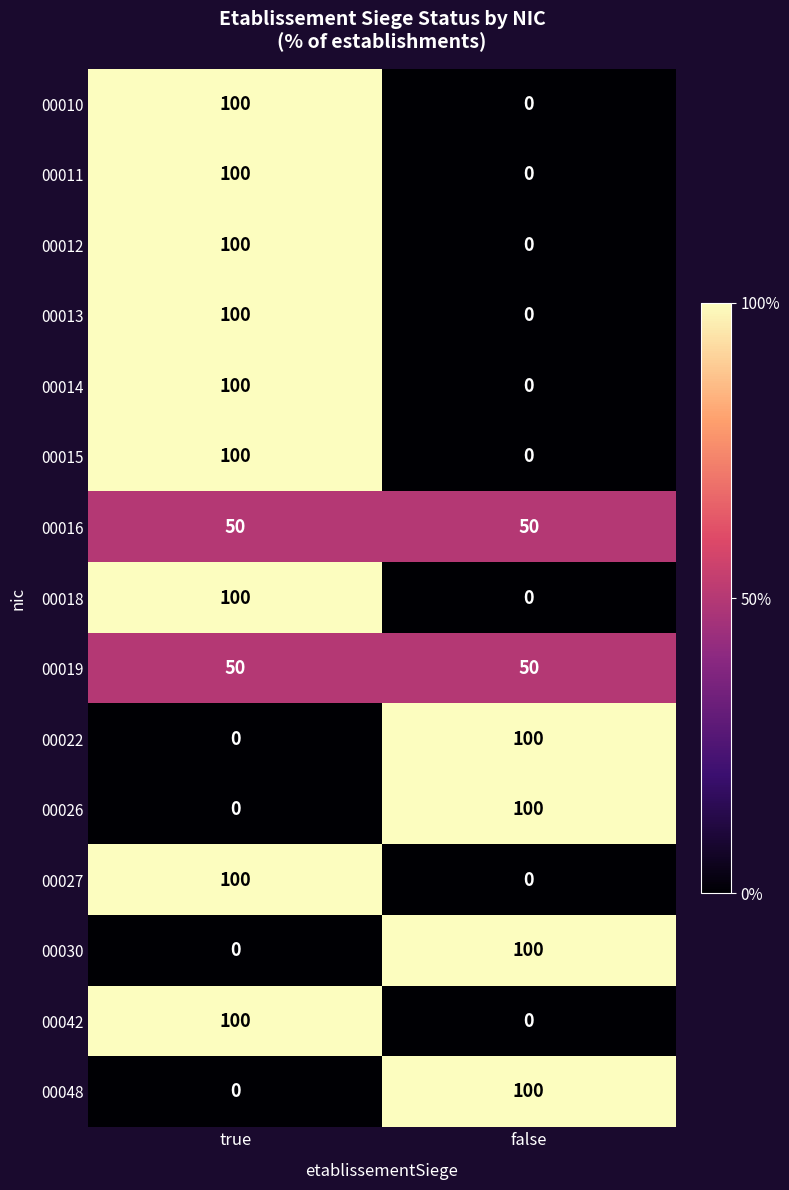

What value does the 00010 series have at true, to the nearest 10?

100